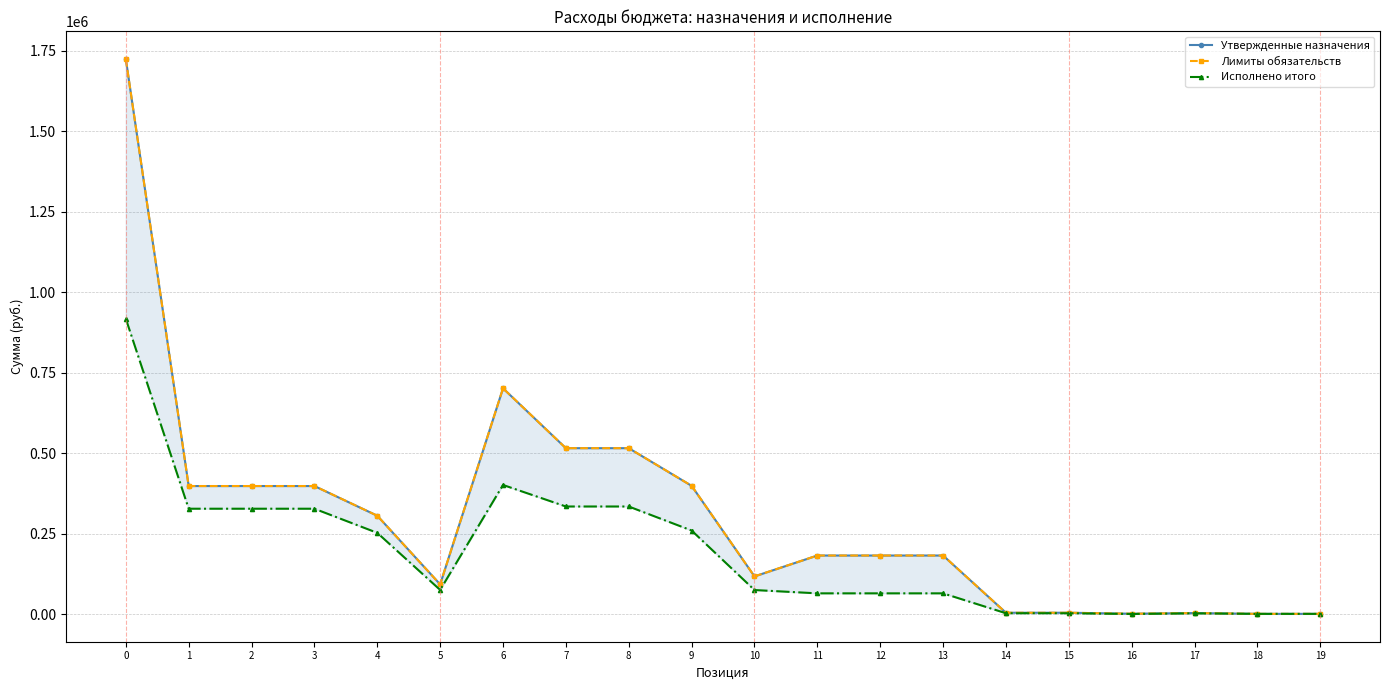

Rank the series by their maximum value, from lowest to highest.

Исполнено итого, Утвержденные назначения, Лимиты обязательств